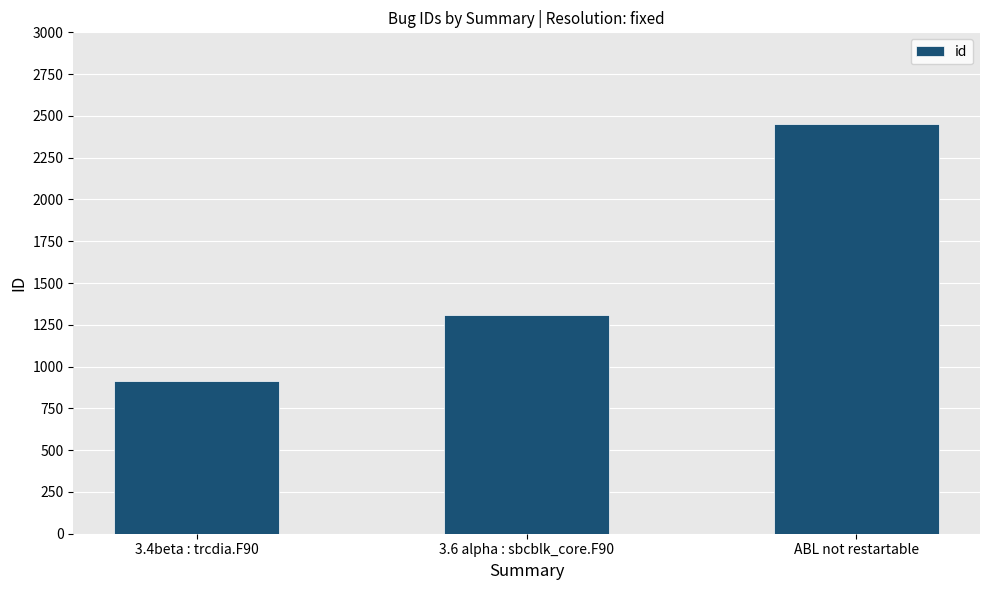

The value at 3.6 alpha : sbcblk_core.F90 is 381. True or false?

False